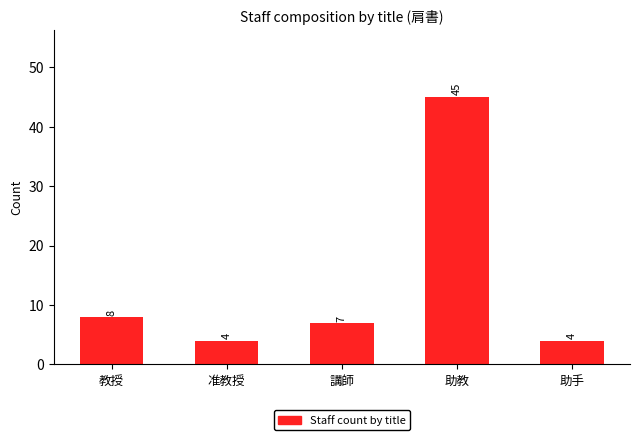

True or false: the data shows 12 at 教授.

False